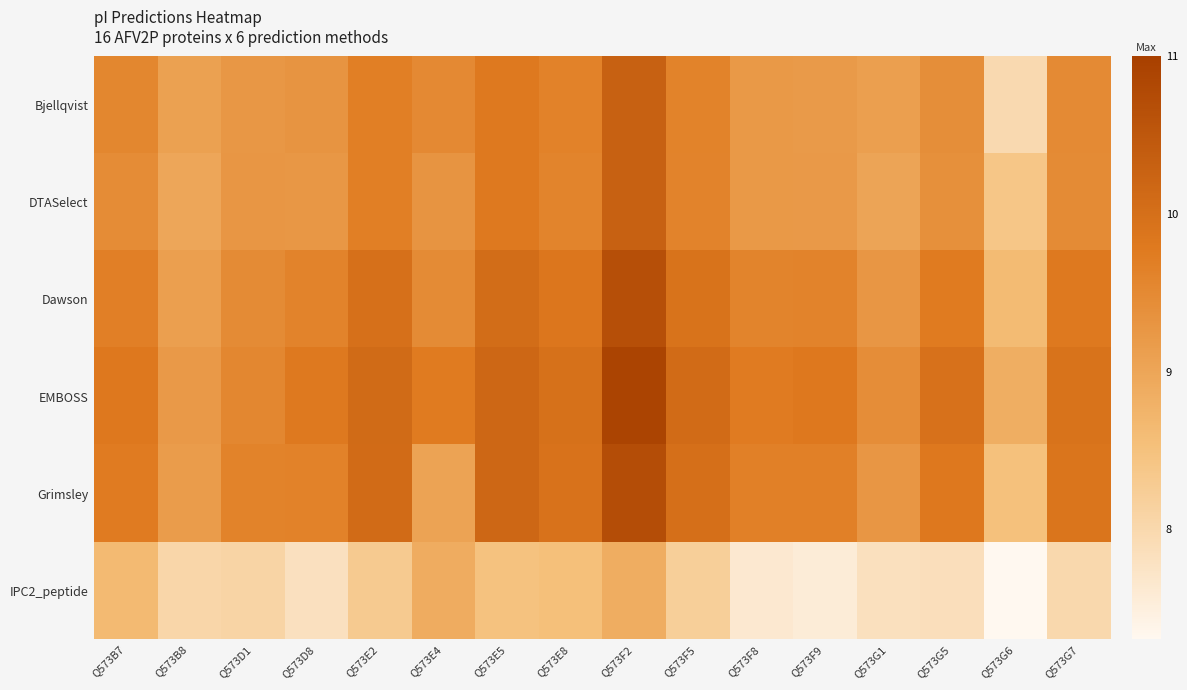

Reading left to right, list all the values displayed in this chart.

Bjellqvist: Q573B7=9.5	Q573B8=9.1	Q573D1=9.3	Q573D8=9.3	Q573E2=9.7	Q573E4=9.5	Q573E5=9.8	Q573E8=9.6	Q573F2=10.3	Q573F5=9.6	Q573F8=9.2	Q573F9=9.2	Q573G1=9.1	Q573G5=9.4	Q573G6=8.0	Q573G7=9.5
DTASelect: Q573B7=9.5	Q573B8=9.0	Q573D1=9.3	Q573D8=9.3	Q573E2=9.7	Q573E4=9.3	Q573E5=9.8	Q573E8=9.6	Q573F2=10.3	Q573F5=9.6	Q573F8=9.2	Q573F9=9.2	Q573G1=9.0	Q573G5=9.4	Q573G6=8.4	Q573G7=9.5
Dawson: Q573B7=9.7	Q573B8=9.1	Q573D1=9.5	Q573D8=9.6	Q573E2=10.0	Q573E4=9.5	Q573E5=10.1	Q573E8=9.9	Q573F2=10.7	Q573F5=9.9	Q573F8=9.6	Q573F9=9.6	Q573G1=9.3	Q573G5=9.8	Q573G6=8.6	Q573G7=9.8
EMBOSS: Q573B7=9.8	Q573B8=9.2	Q573D1=9.5	Q573D8=9.8	Q573E2=10.1	Q573E4=9.8	Q573E5=10.2	Q573E8=10.0	Q573F2=10.9	Q573F5=10.1	Q573F8=9.8	Q573F9=9.8	Q573G1=9.4	Q573G5=10.0	Q573G6=8.9	Q573G7=9.9
Grimsley: Q573B7=9.8	Q573B8=9.2	Q573D1=9.6	Q573D8=9.6	Q573E2=10.1	Q573E4=9.0	Q573E5=10.2	Q573E8=9.9	Q573F2=10.7	Q573F5=10.0	Q573F8=9.7	Q573F9=9.7	Q573G1=9.3	Q573G5=9.8	Q573G6=8.5	Q573G7=9.9
IPC2_peptide: Q573B7=8.6	Q573B8=8.0	Q573D1=8.1	Q573D8=7.8	Q573E2=8.3	Q573E4=8.9	Q573E5=8.5	Q573E8=8.5	Q573F2=8.9	Q573F5=8.2	Q573F8=7.6	Q573F9=7.6	Q573G1=7.8	Q573G5=7.9	Q573G6=7.3	Q573G7=8.0